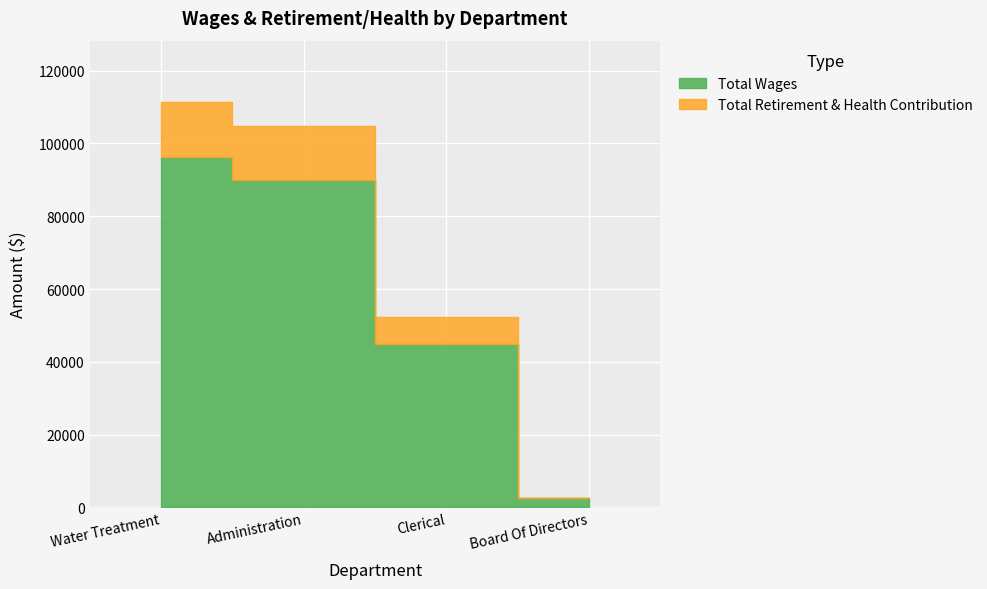

What is the difference between the highest and lowest values at Board Of Directors?

2649